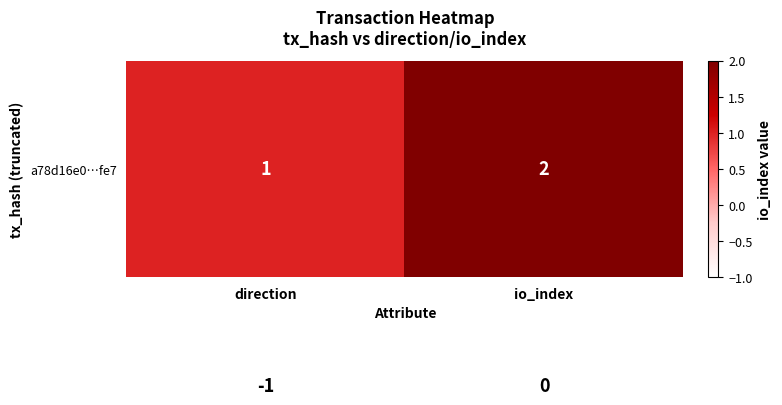

At which category is the sum across all series the highest?

io_index